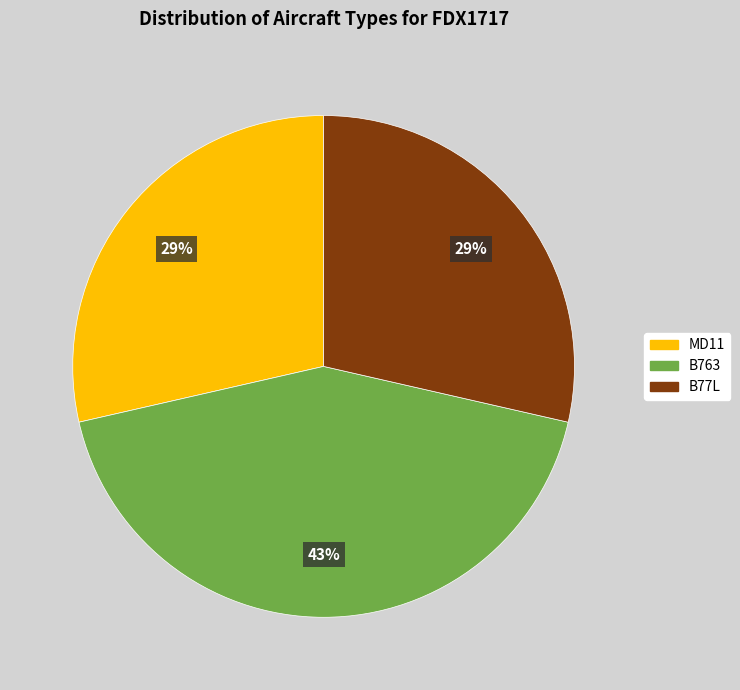

To the nearest percent, what percentage of the pie is B77L?

29%